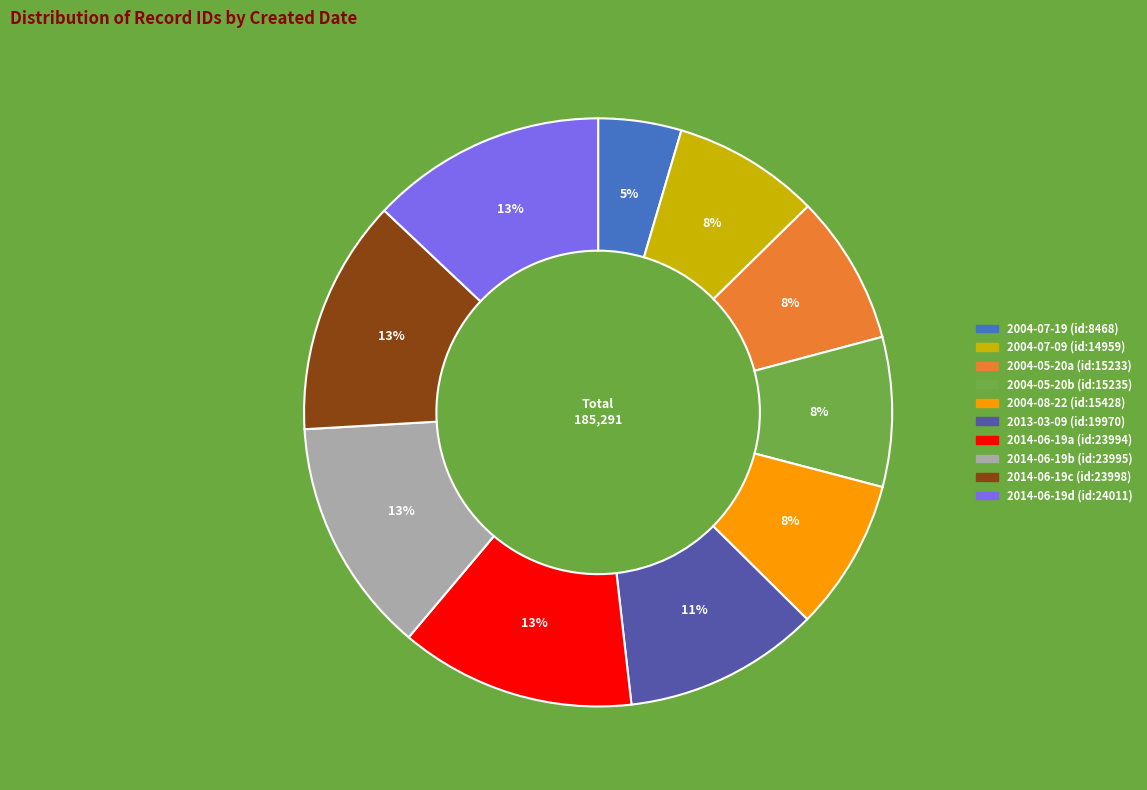

How many slices are in this pie chart?

10